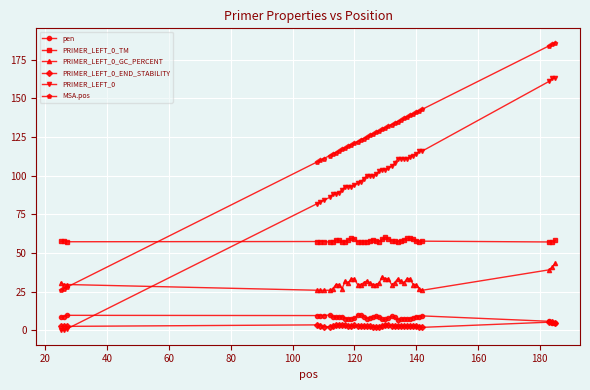

Which series has the largest total across all categories?

MSA.pos